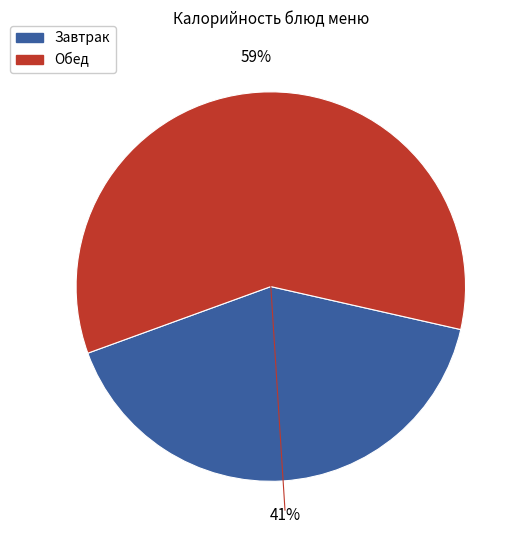

To the nearest percent, what is the difference between the largest and smallest slice percentages?

18%